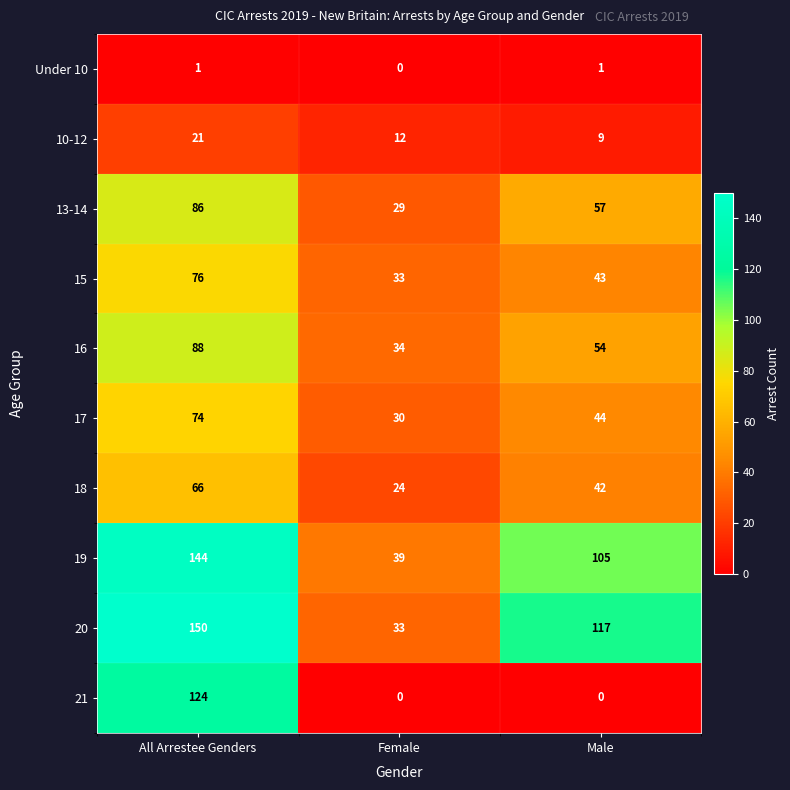

How many data points in 17 are less than 44?

1